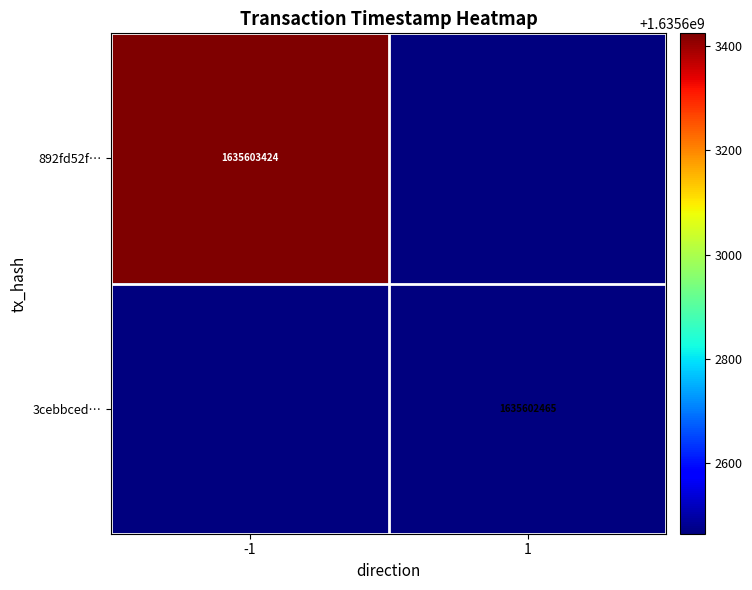

True or false: 892fd52f… has a value of 1635603424 at -1.

True